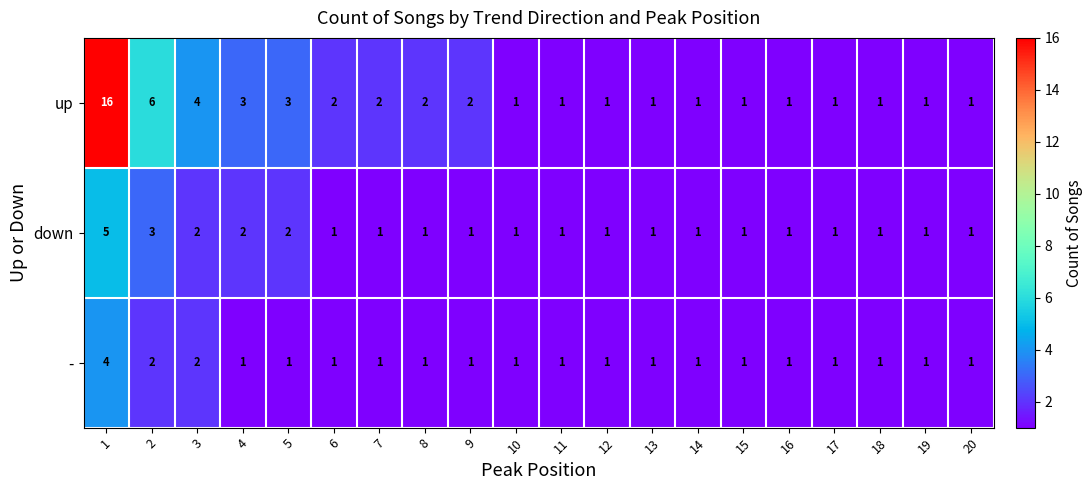

Which series has the largest range (max minus min)?

up